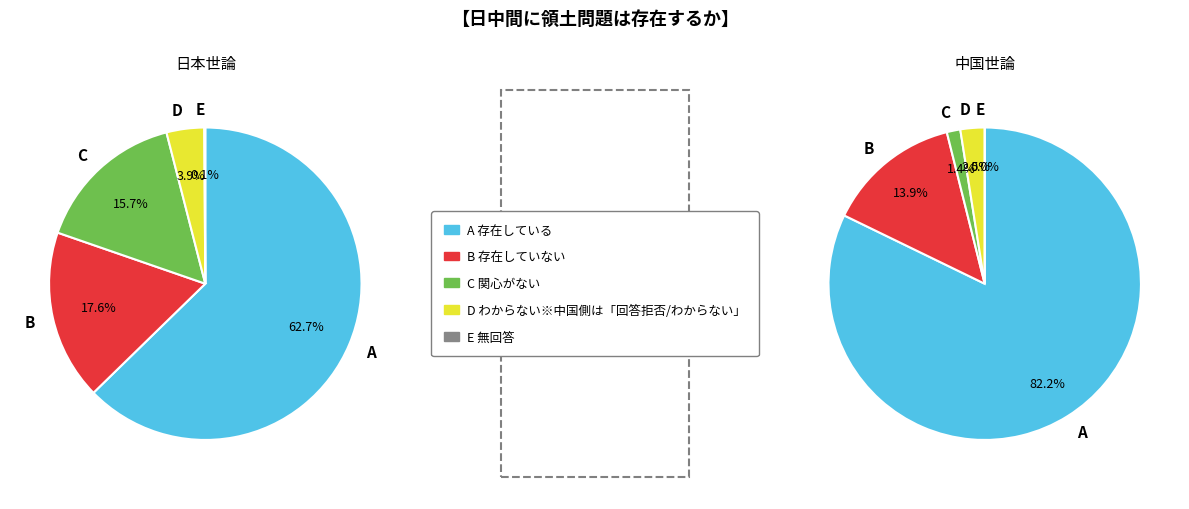

How many slices are in this pie chart?

4